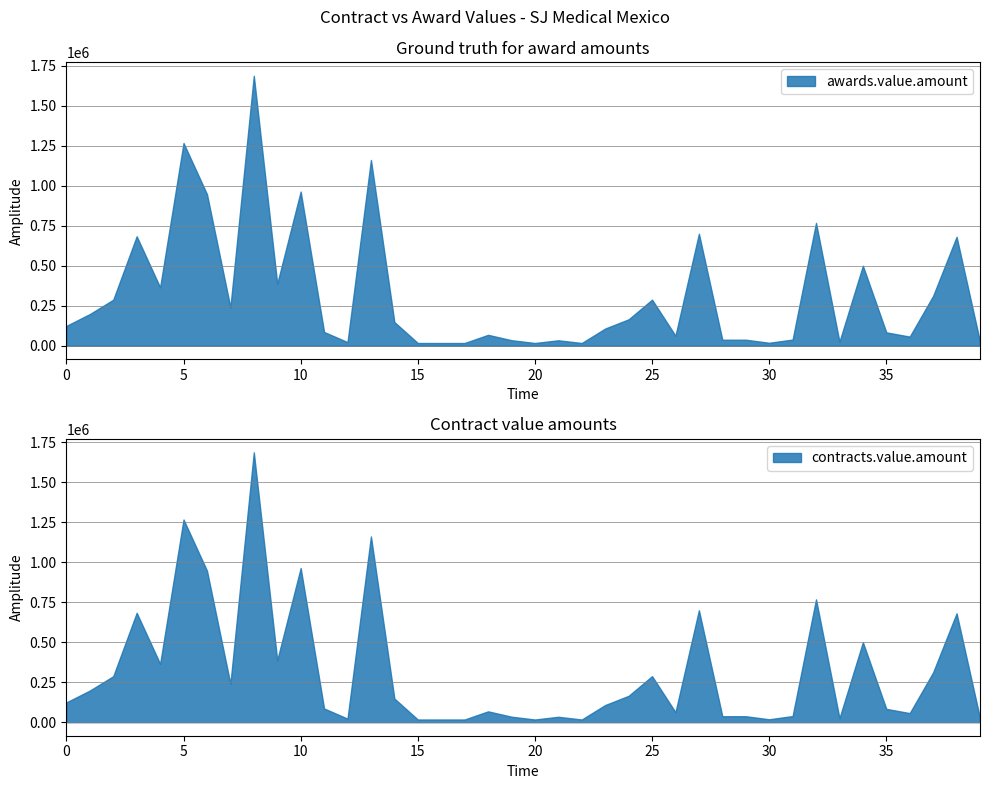

What are all the series names shown in the legend?

awards.value.amount, contracts.value.amount